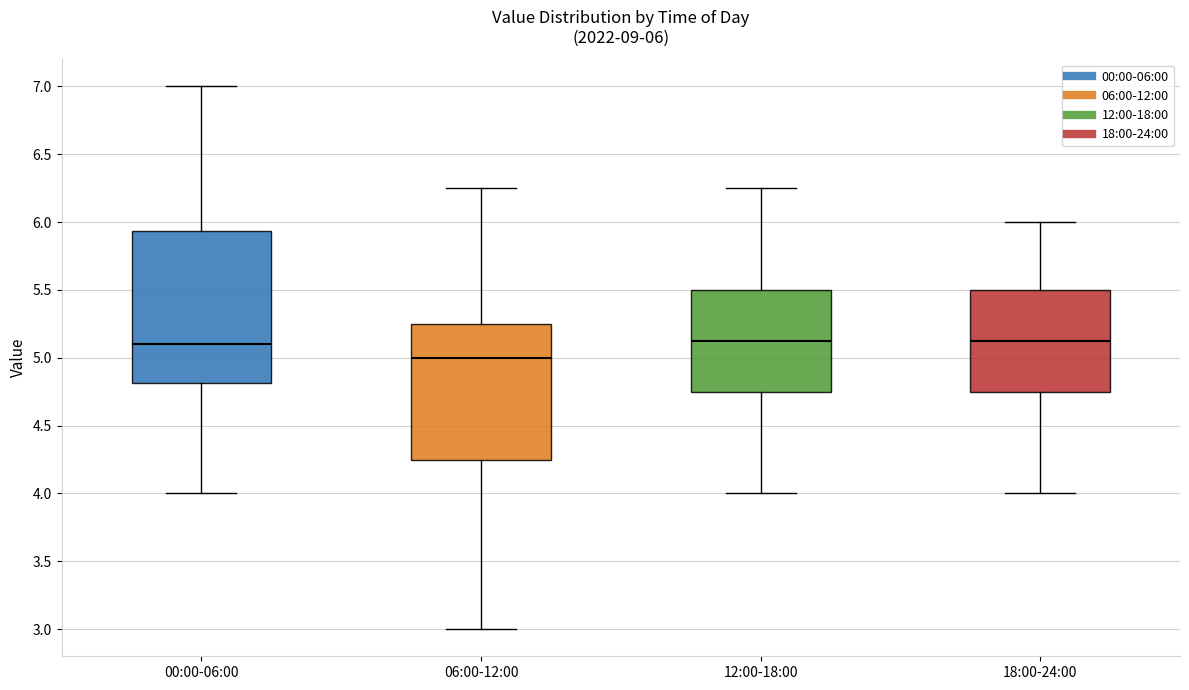

Which box is the tallest, from its lower edge to its upper edge?

00:00-06:00